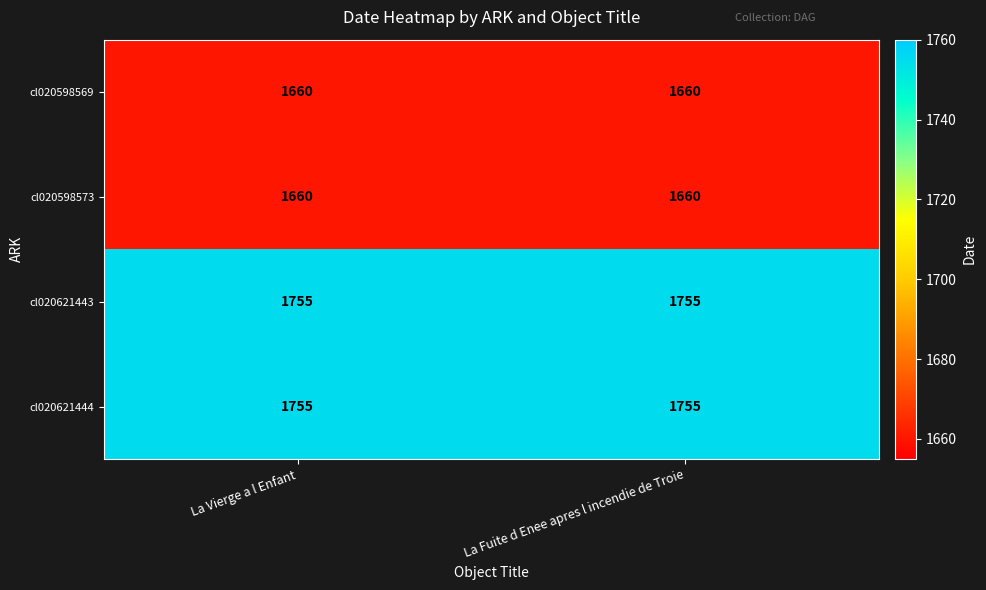

Is it true that cl020598569 equals 1660 at La Vierge a l Enfant?

True